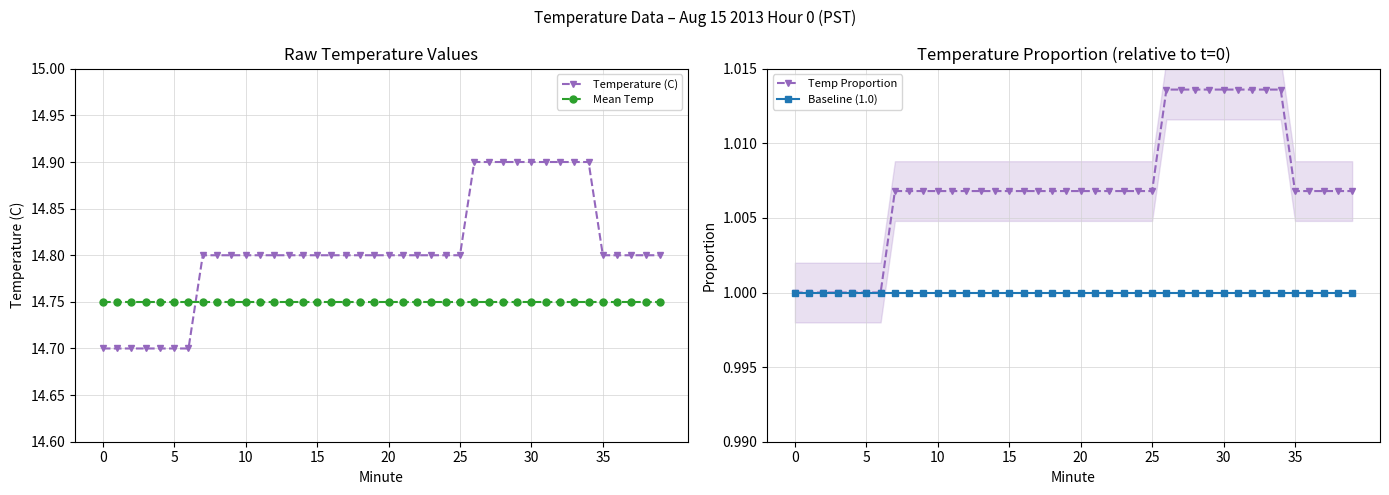

What is the minimum value shown in the chart?

1.0